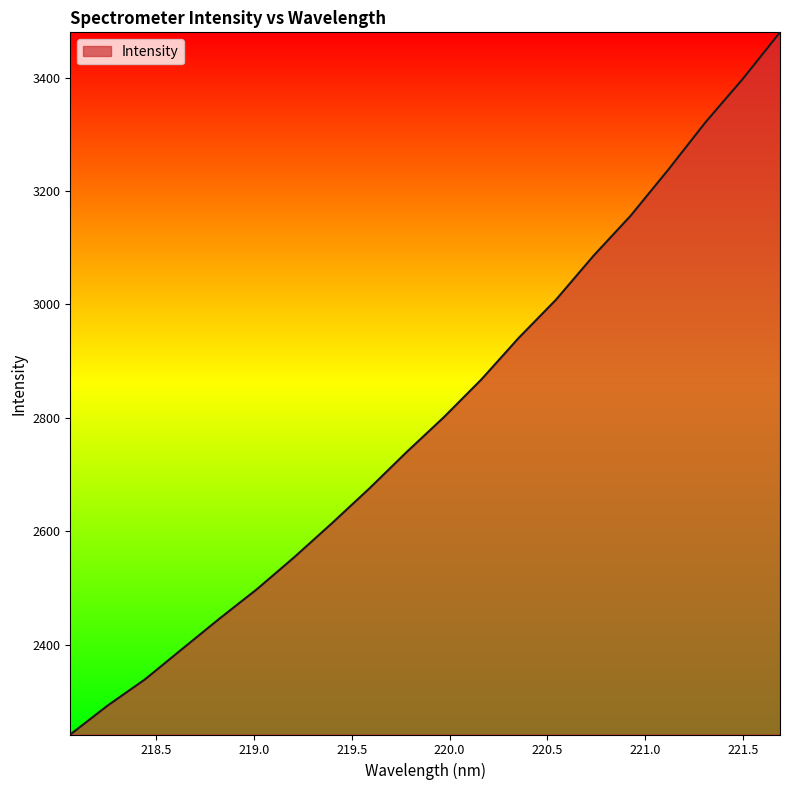

Does the chart display data point markers on the line(s)?

No